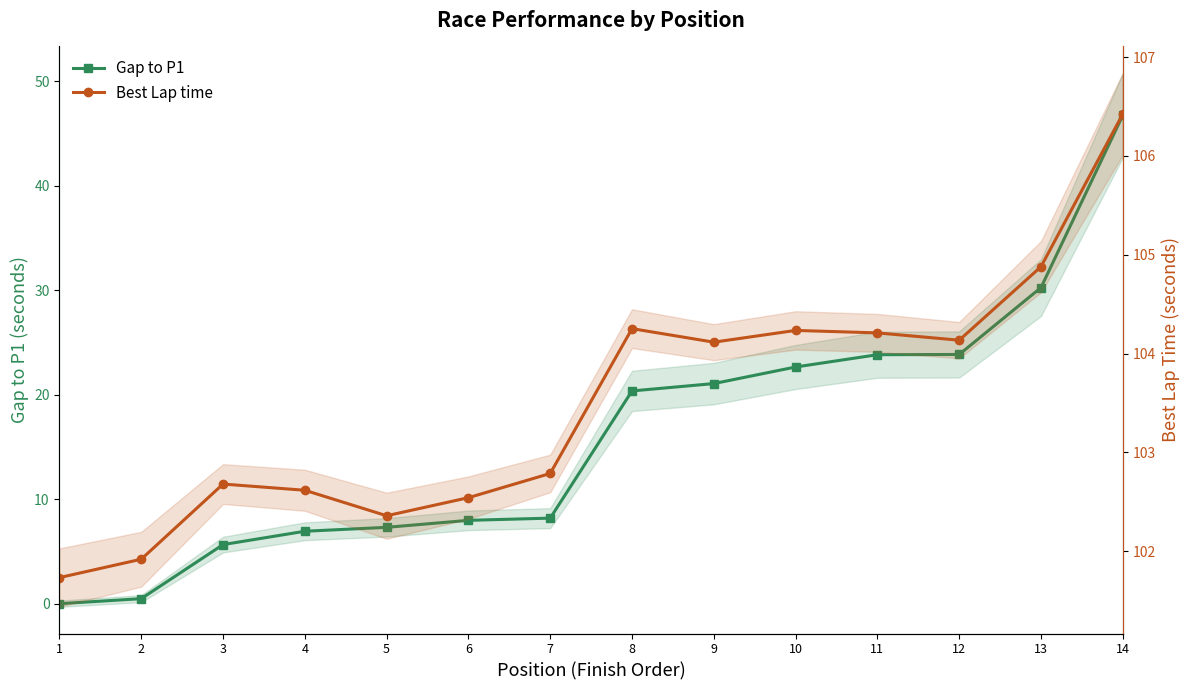

Where does the Gap to P1 series first go above 20?

8